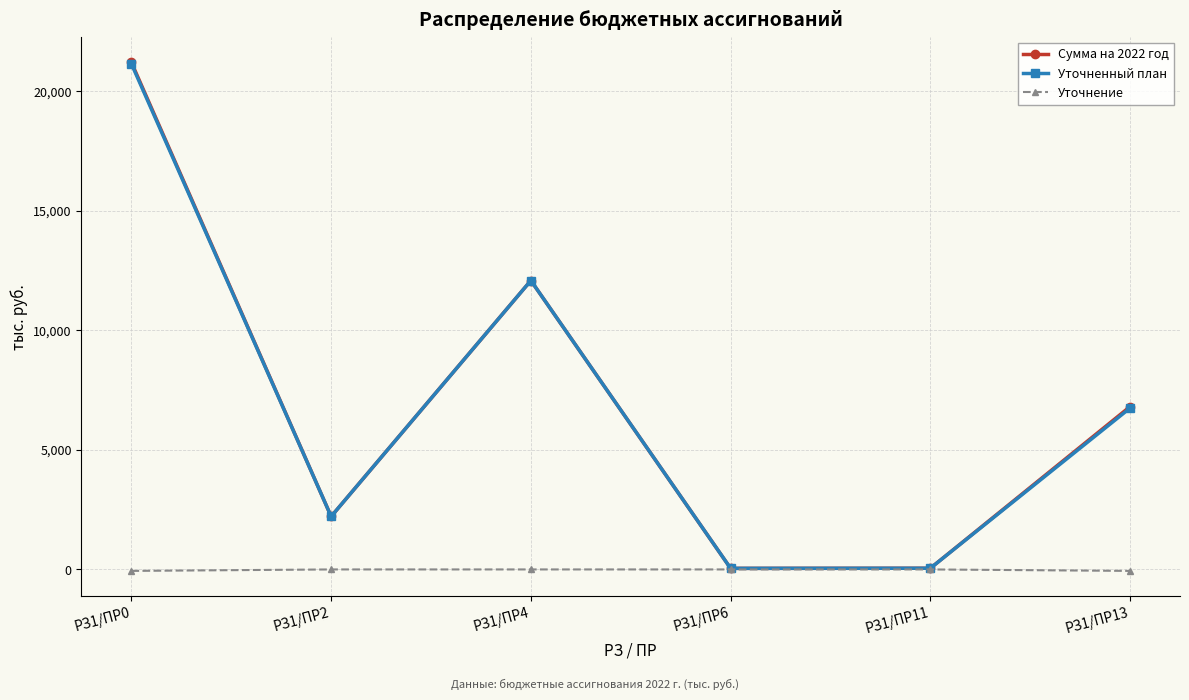

Is it true that Уточненный план equals 21151.4 at РЗ1/ПР0?

True